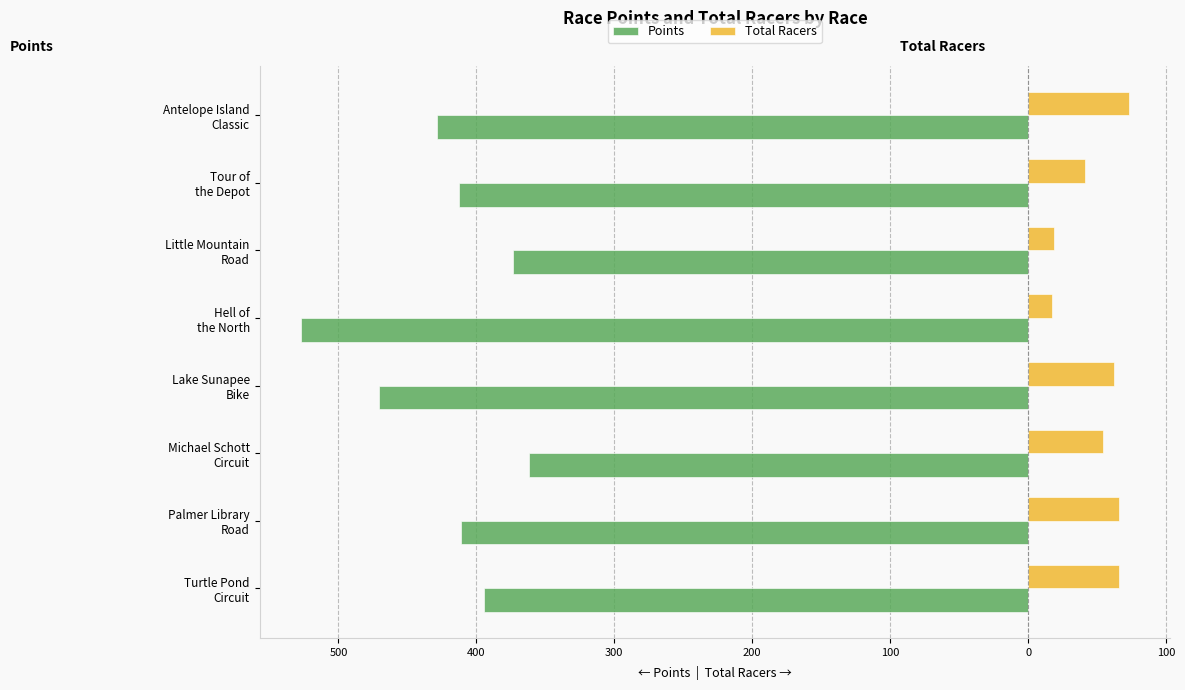

What are all the series names shown in the legend?

Points, Total Racers